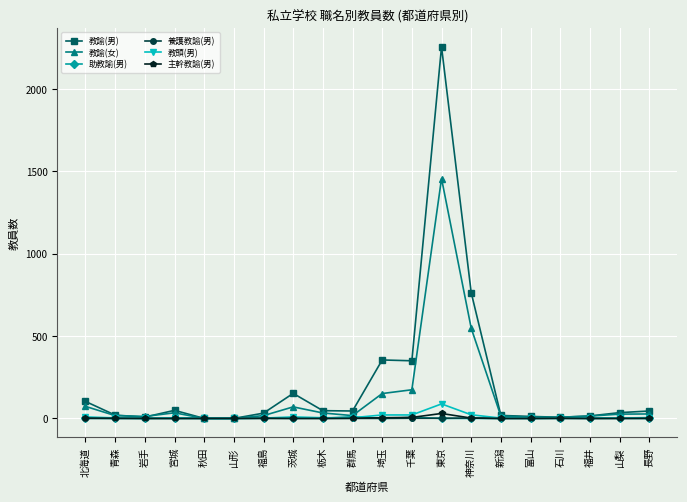

How many values in the 教諭(男) series are below 45?

10